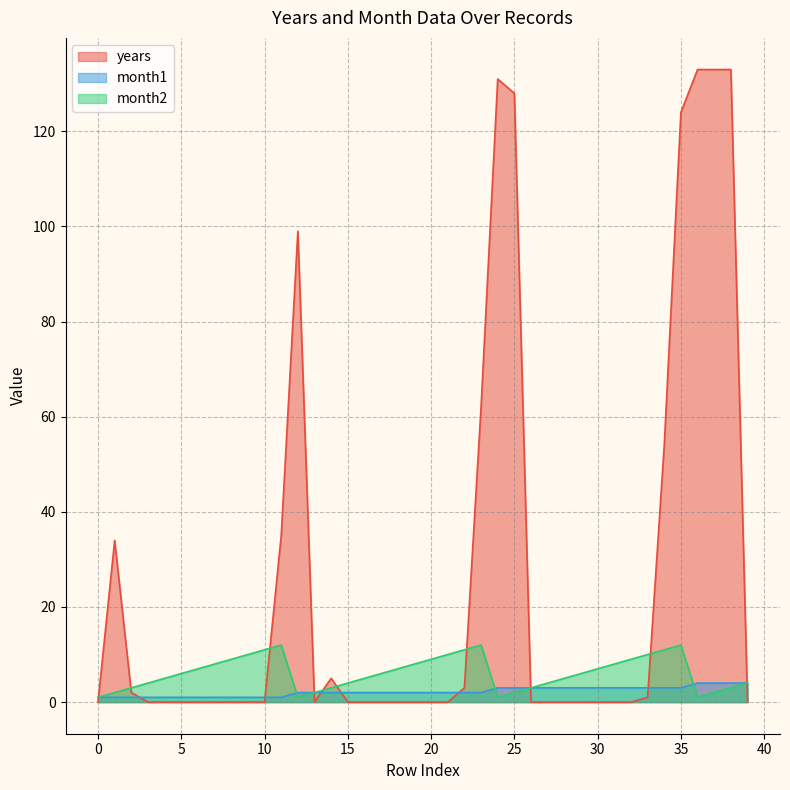

What is the maximum value shown in the chart?

133